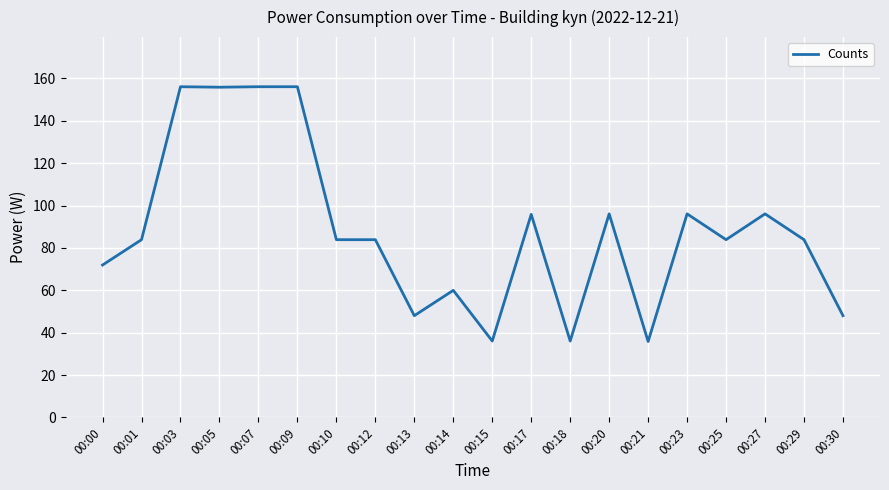

What is the smallest value displayed?

35.9